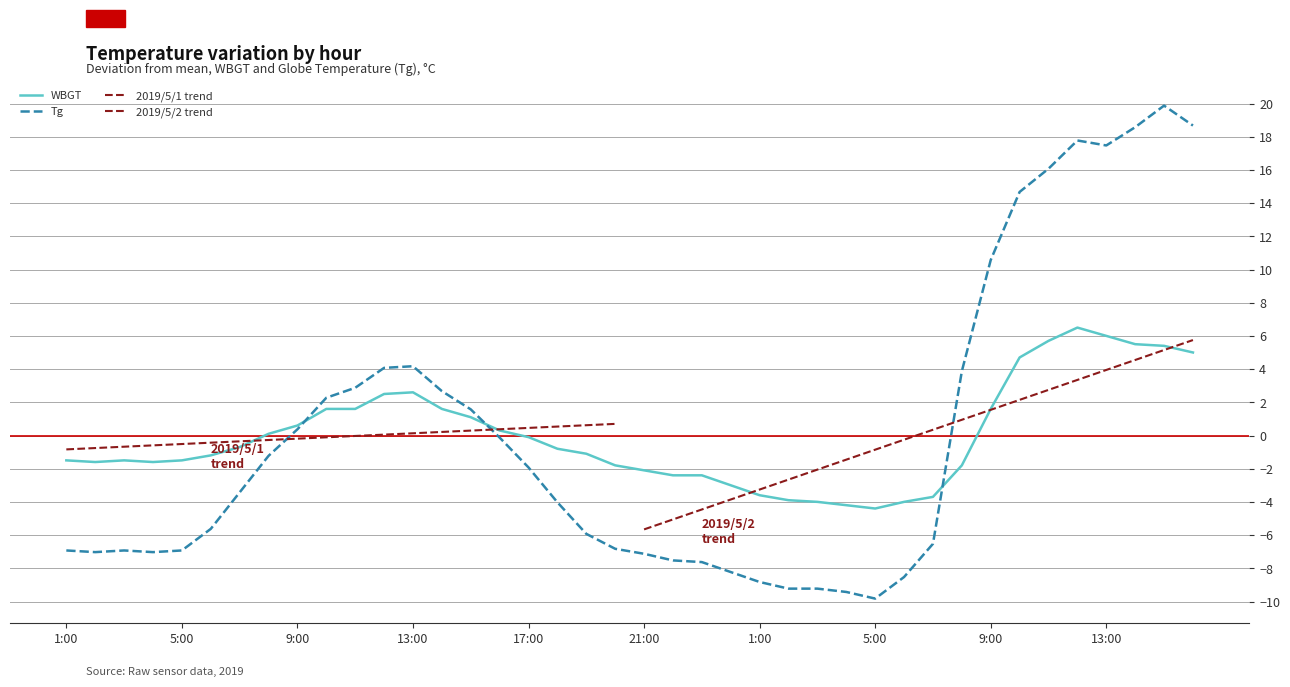

At which category does WBGT reach its first local peak?

2019/5/1 3:00